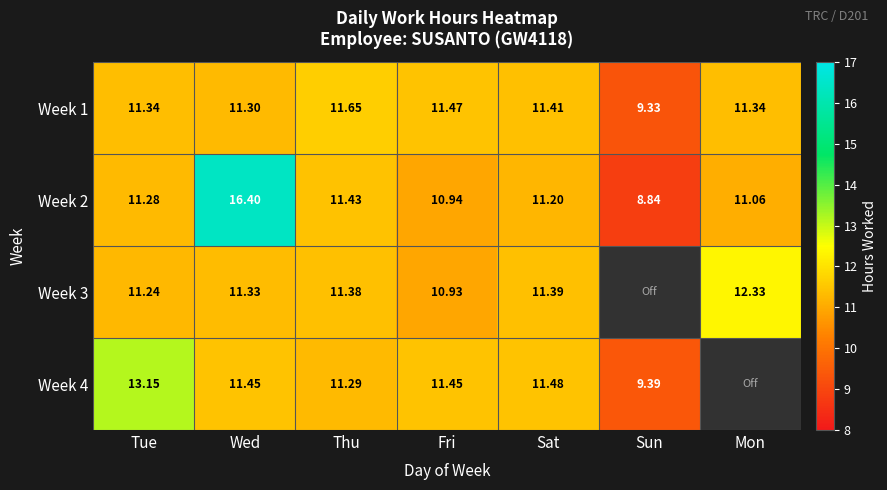

At which label does Week 1 first exceed 11?

Tue